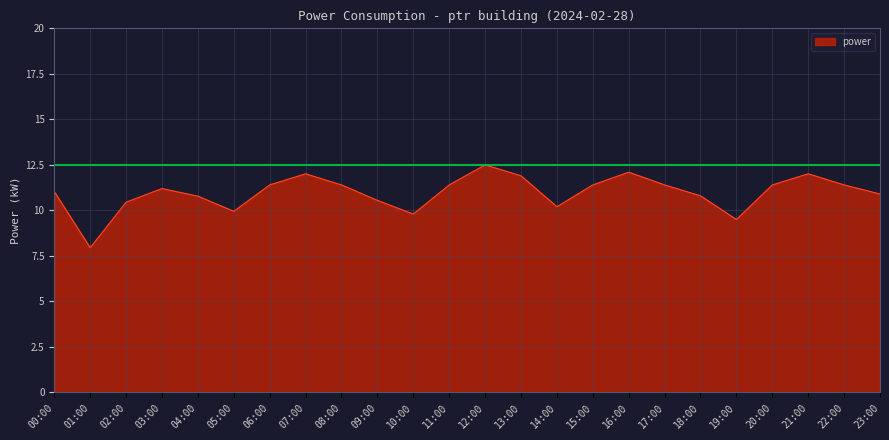

What is the average value?

11.0